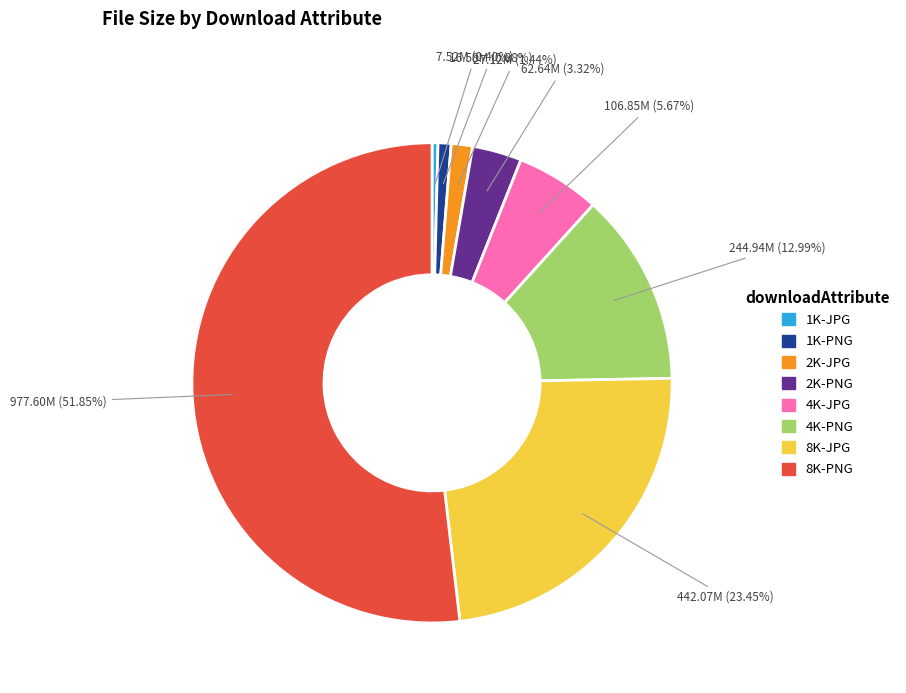

Count the number of slices in the pie.

8